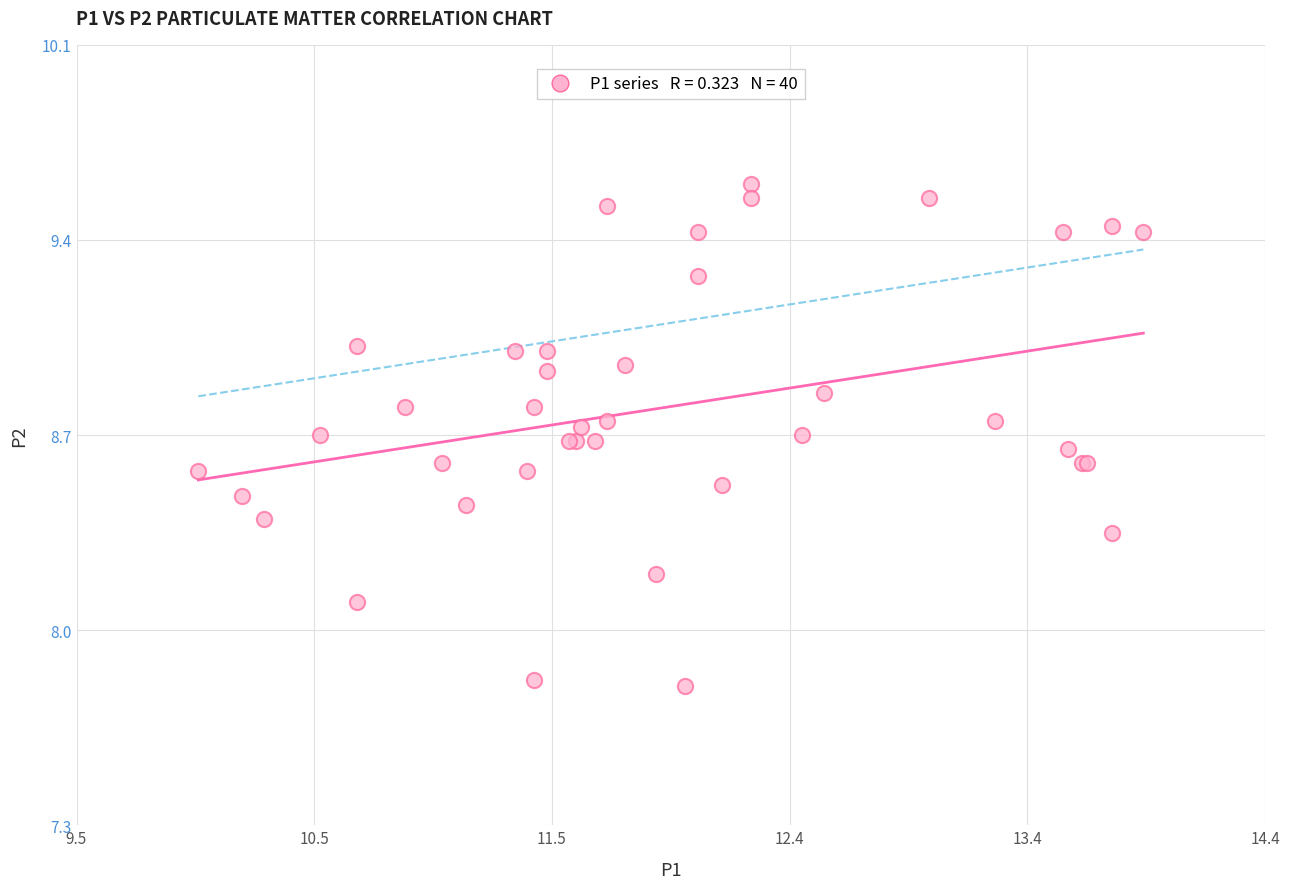

What Y value in the scatter plot is closest to 8?

8.1